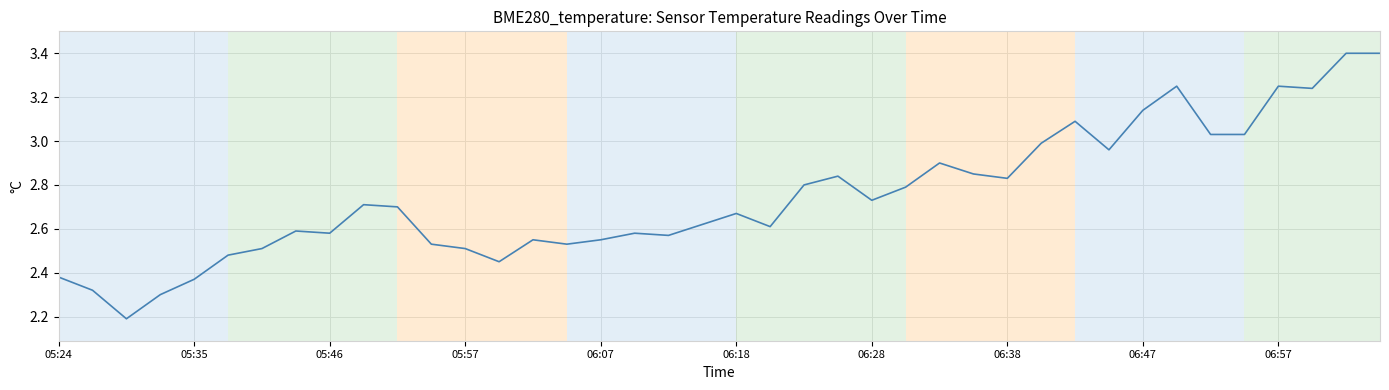

What is the maximum value shown in the chart?

3.4